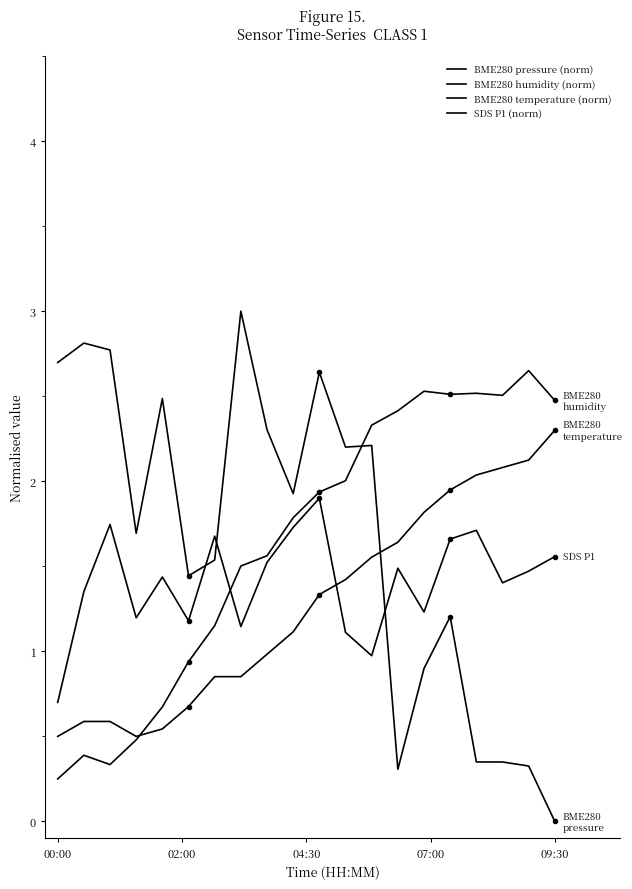

How many values in BME280 pressure (norm) are above zero?

19